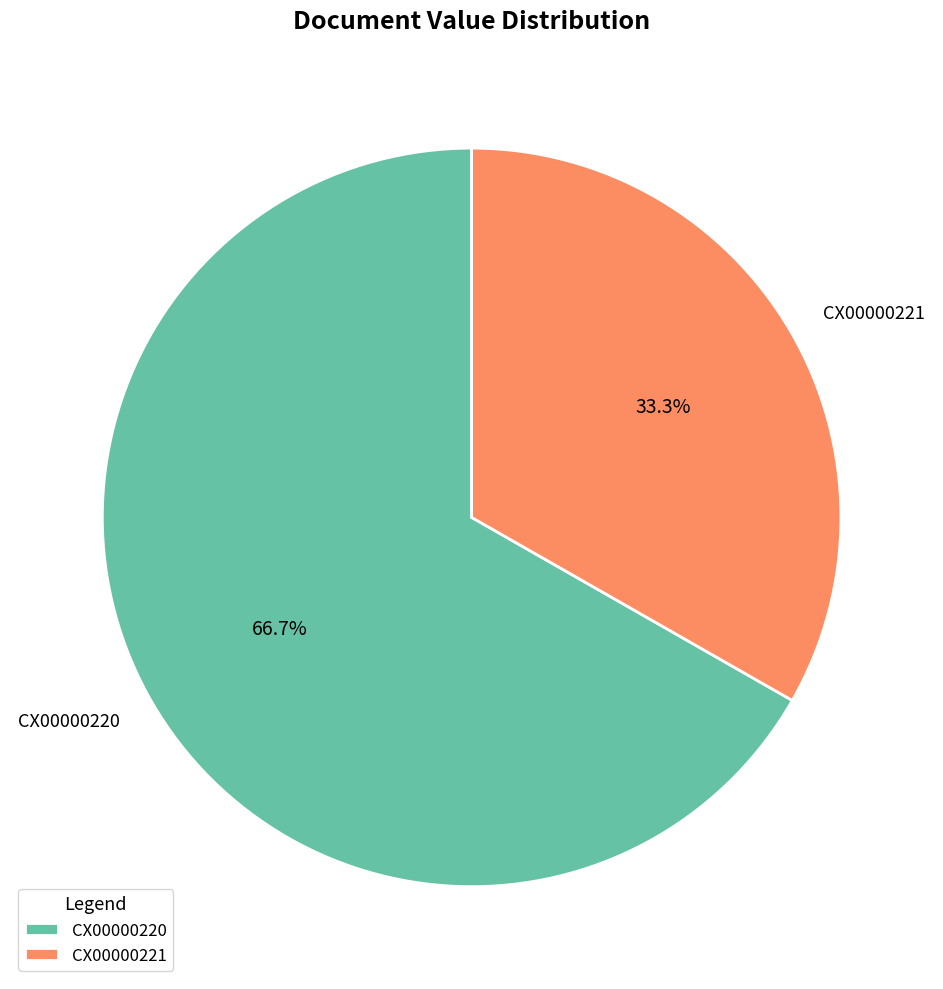

How many slices are in this pie chart?

2